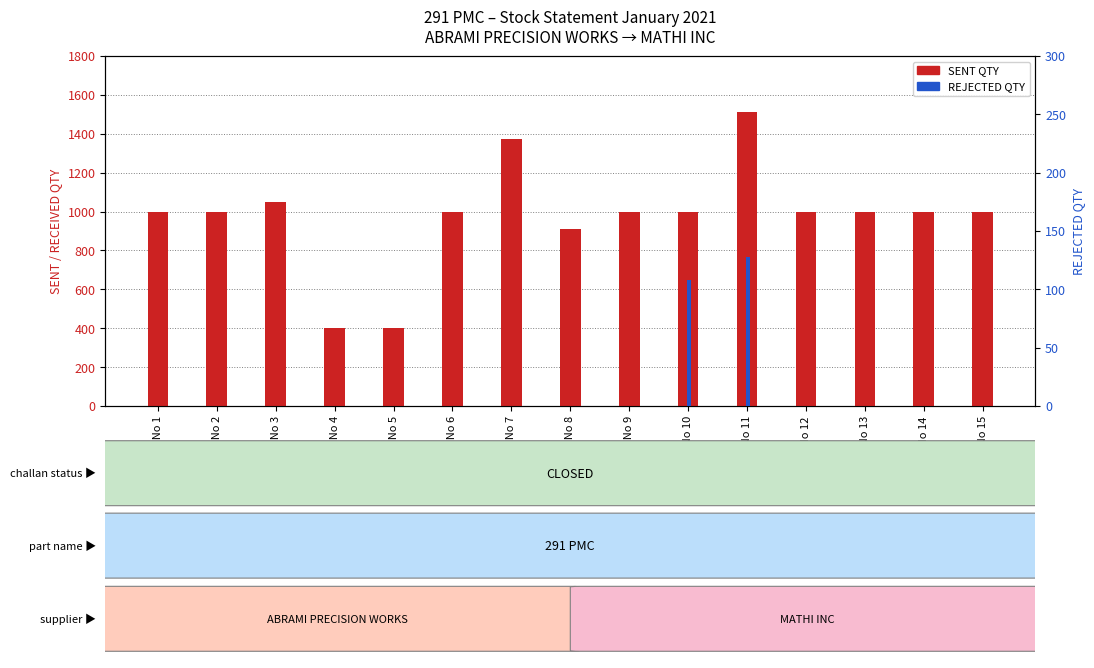

Reading left to right, extract all data points from this chart.

SENT QTY: S.No 1=1000	S.No 2=1000	S.No 3=1050	S.No 4=400	S.No 5=400	S.No 6=1000	S.No 7=1375	S.No 8=912	S.No 9=1000	S.No 10=1000	S.No 11=1512	S.No 12=1000	S.No 13=1000	S.No 14=1000	S.No 15=1000
REJECTED QTY: S.No 1=0	S.No 2=0	S.No 3=0	S.No 4=0	S.No 5=0	S.No 6=0	S.No 7=0	S.No 8=0	S.No 9=0	S.No 10=108	S.No 11=128	S.No 12=0	S.No 13=0	S.No 14=0	S.No 15=0